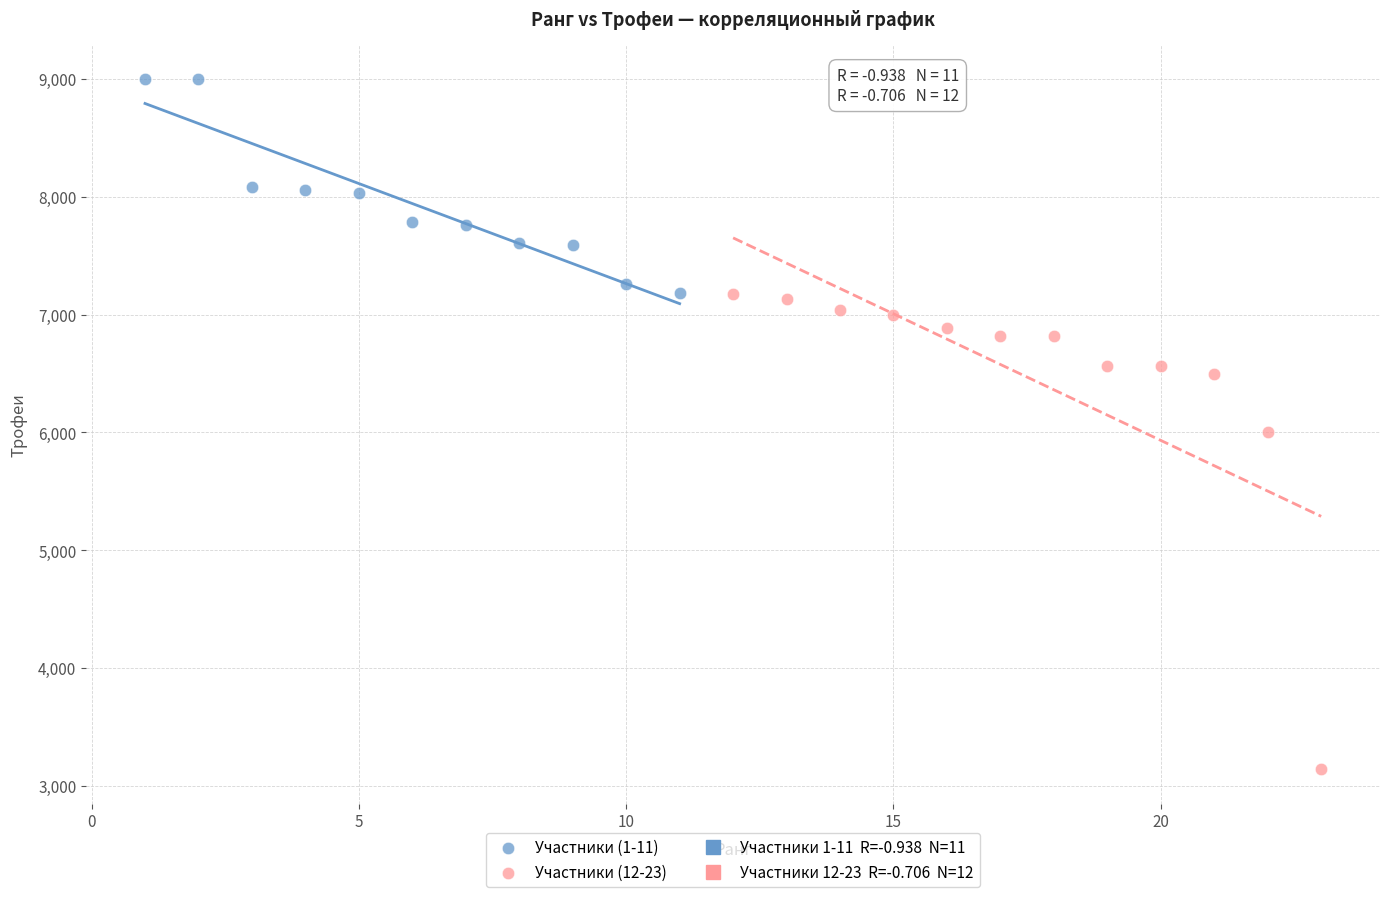

Which series reaches the minimum Y coordinate?

Участники (12-23)